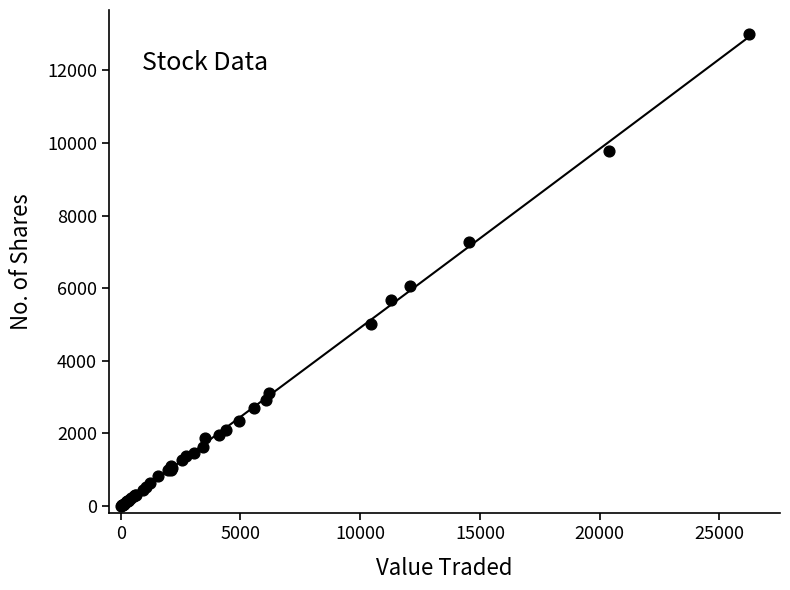

What Y value in the scatter plot is closest to 6510?

6059